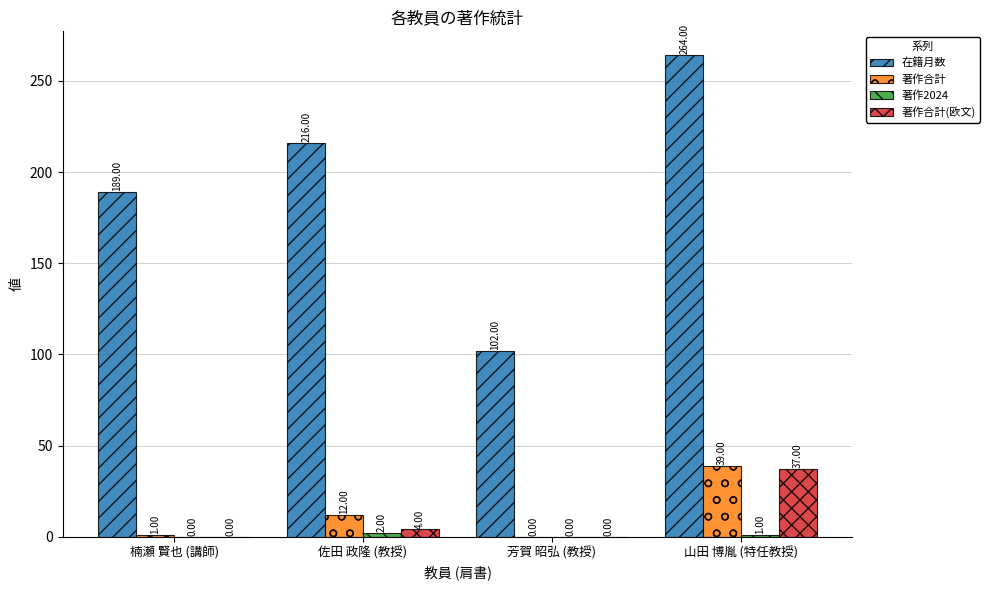

Which category has the highest value in the 著作合計 series?

山田 博胤 (特任教授)